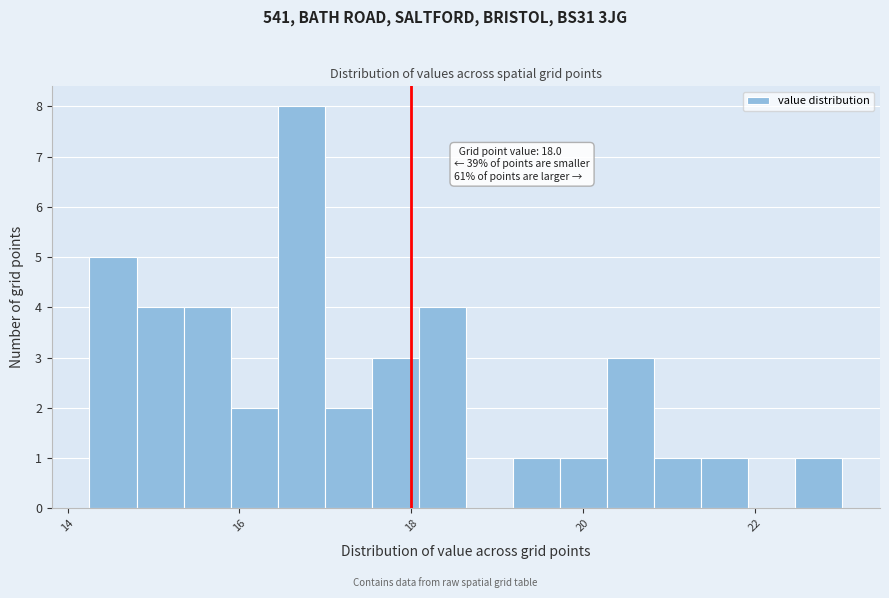

Read against the x-axis, roughly where is the centre of the tallest bar?

16.8